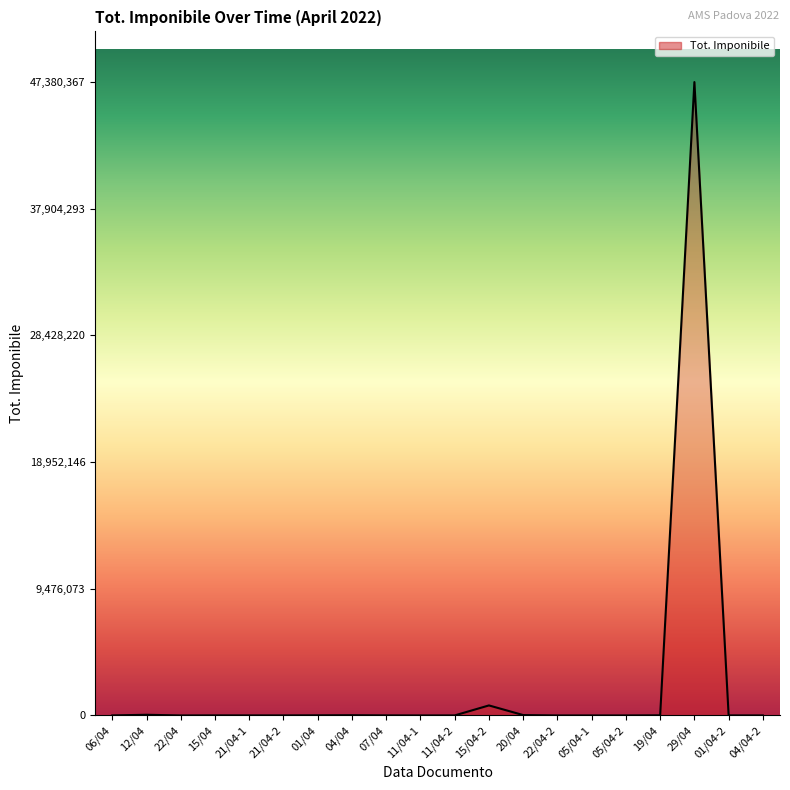

What is the ratio of the value at 04/04 to the value at 21/04-2?

4.8